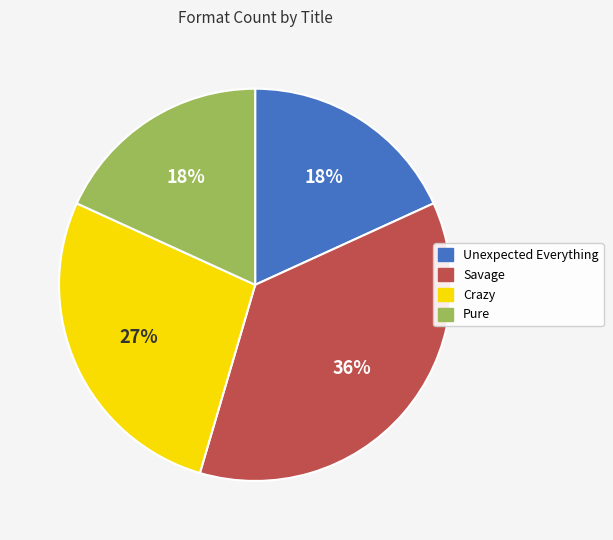

To the nearest percent, what portion does Pure represent?

18%